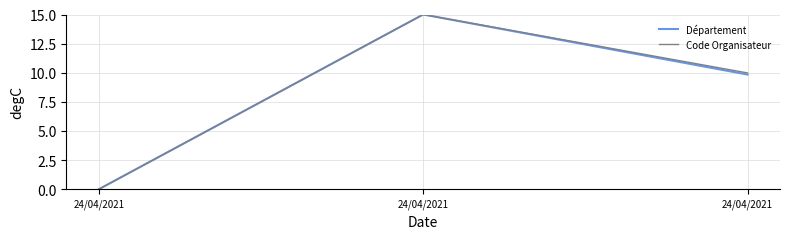

Which category has the highest value across all series?

24/04/2021